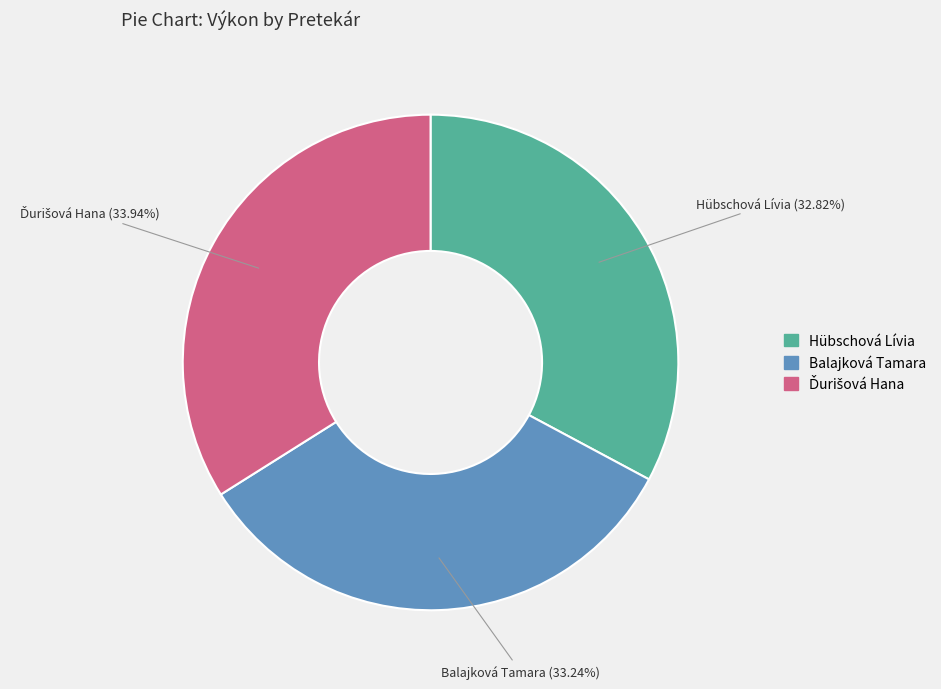

Is the sum of Hübschová Lívia and Balajková Tamara greater than half?

Yes